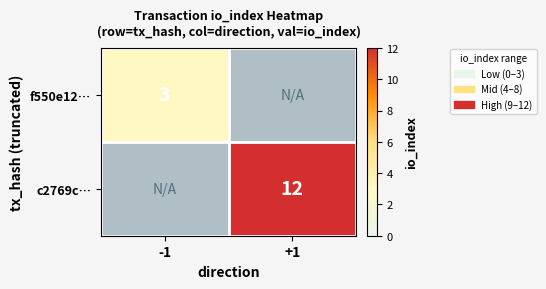

At which category does the chart reach its minimum across all series?

-1